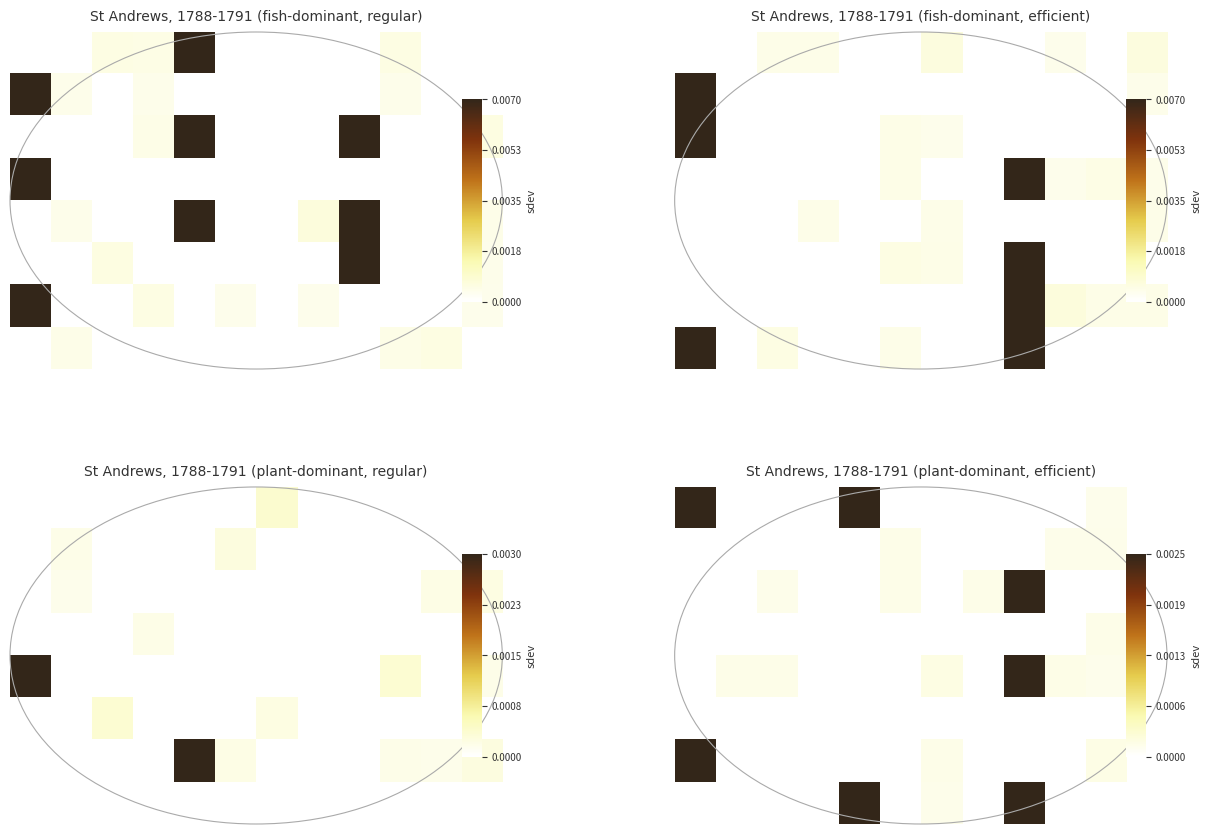

How many series are shown in this chart?

8